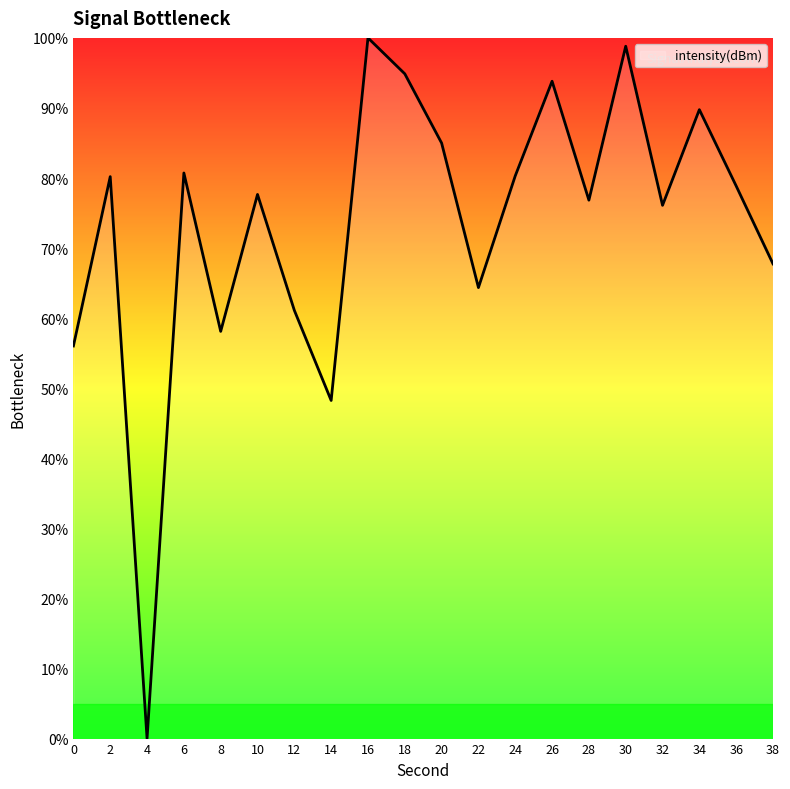

The chart shows a value of 77.7 at 10. True or false?

True